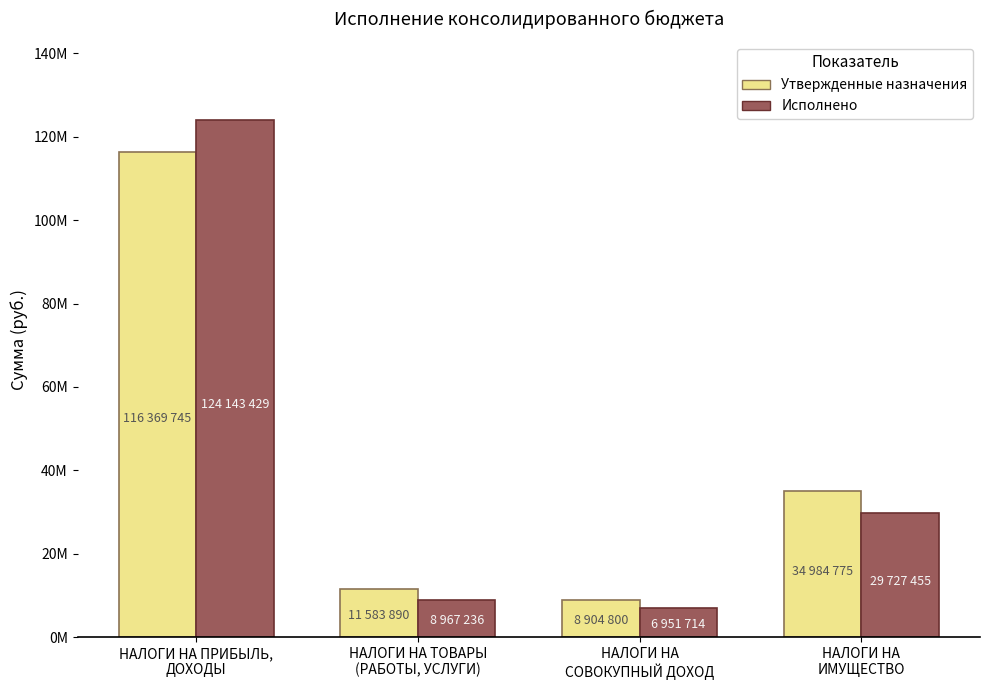

What is the average value of the Исполнено series?

42447458.9